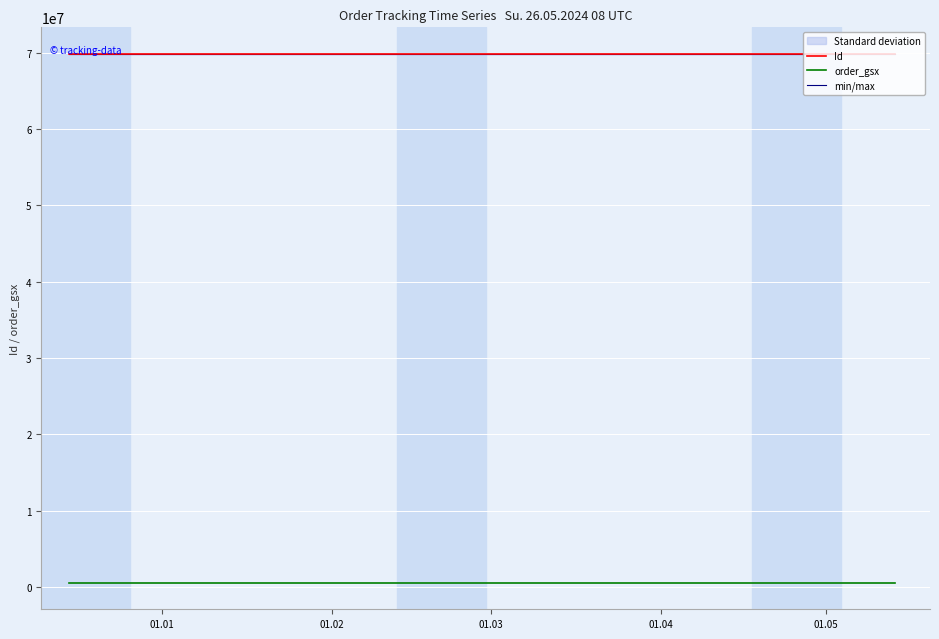

At 2023-12-15 21:27:25, list the series in order from smallest to largest.

order_gsx, Id